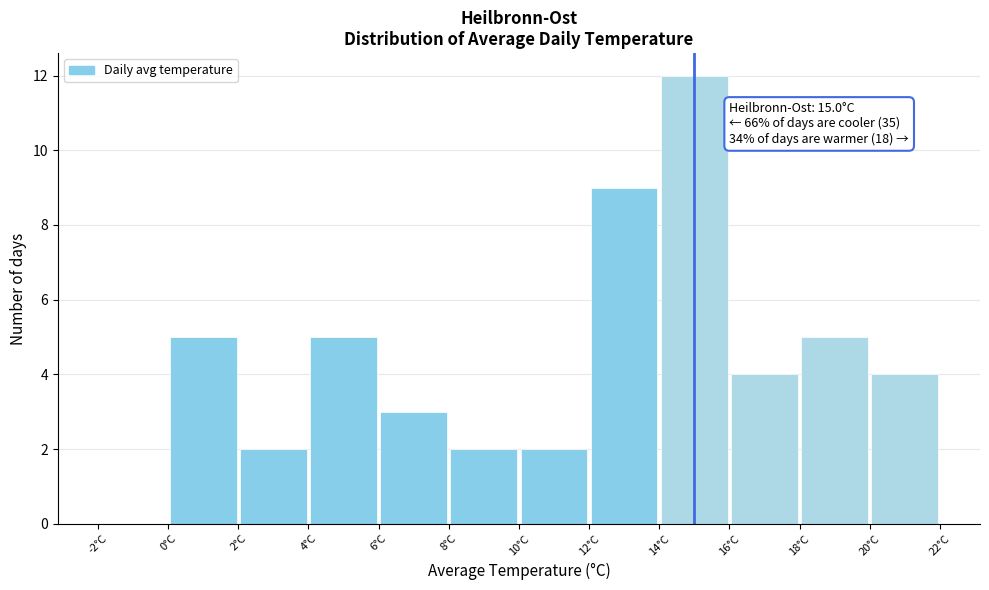

Which range on the x-axis has the tallest bar?

14 to 16